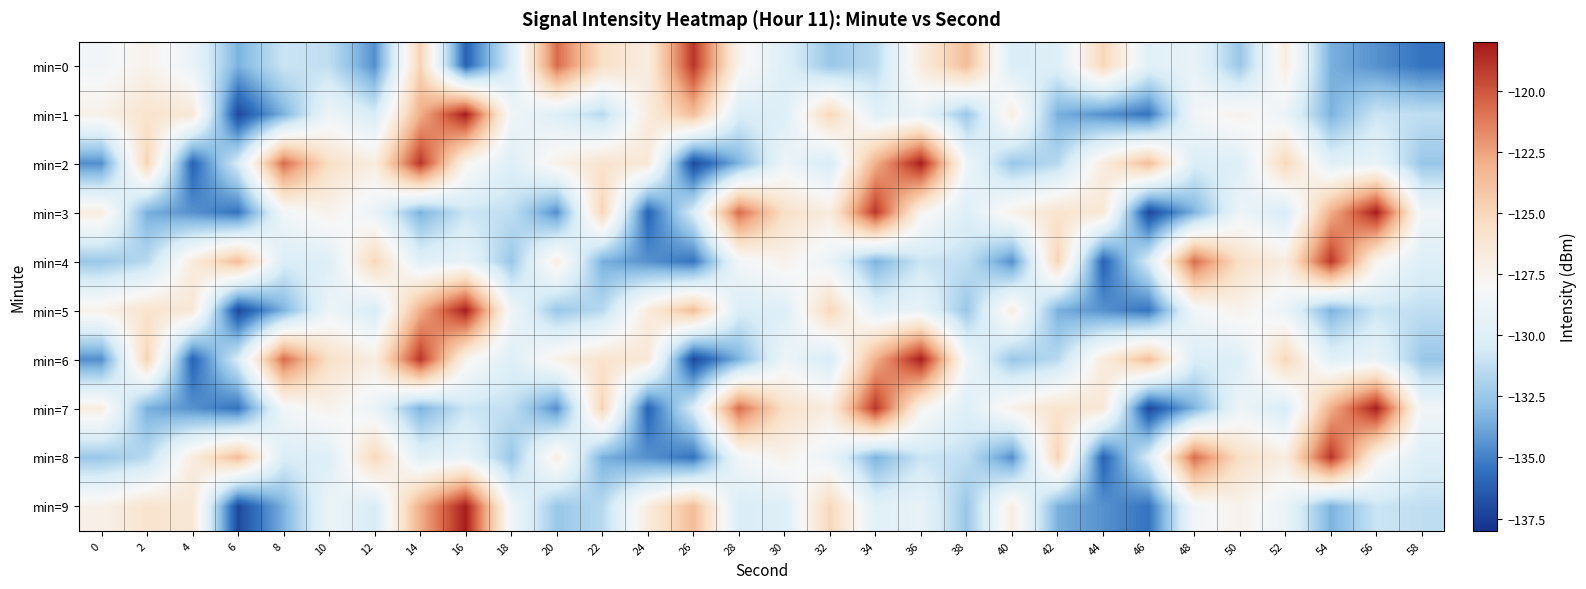

Reading left to right, list all the values displayed in this chart.

min=0: 0=-128.5	2=-127.4	4=-129.0	6=-133.4	8=-130.9	10=-131.3	12=-134.5	14=-124.8	16=-136.1	18=-130.4	20=-120.7	22=-125.6	24=-126.9	26=-118.9	28=-127.5	30=-130.0	32=-132.5	34=-131.6	36=-126.7	38=-123.6	40=-130.3	42=-130.0	44=-125.0	46=-129.7	48=-129.2	50=-132.6	52=-126.9	54=-133.5	56=-134.5	58=-135.5
min=1: 0=-127.3	2=-125.9	4=-126.3	6=-137.1	8=-133.4	10=-128.8	12=-130.5	14=-123.0	16=-118.1	18=-128.7	20=-130.0	22=-131.6	24=-126.7	26=-123.6	28=-130.3	30=-130.0	32=-125.0	34=-129.7	36=-129.2	38=-132.6	40=-126.9	42=-133.5	44=-134.5	46=-135.5	48=-128.5	50=-127.4	52=-129.0	54=-133.4	56=-130.9	58=-131.3
min=2: 0=-134.5	2=-124.8	4=-136.1	6=-130.4	8=-120.7	10=-125.6	12=-126.9	14=-118.9	16=-127.5	18=-130.0	20=-127.3	22=-125.9	24=-126.3	26=-137.1	28=-133.4	30=-128.8	32=-130.5	34=-123.0	36=-118.1	38=-128.7	40=-132.5	42=-131.6	44=-126.7	46=-123.6	48=-130.3	50=-130.0	52=-125.0	54=-129.7	56=-129.2	58=-132.6
min=3: 0=-126.9	2=-133.5	4=-134.5	6=-135.5	8=-128.5	10=-127.4	12=-129.0	14=-133.4	16=-130.9	18=-131.3	20=-134.5	22=-124.8	24=-136.1	26=-130.4	28=-120.7	30=-125.6	32=-126.9	34=-118.9	36=-127.5	38=-130.0	40=-127.3	42=-125.9	44=-126.3	46=-137.1	48=-133.4	50=-128.8	52=-130.5	54=-123.0	56=-118.1	58=-128.7
min=4: 0=-132.5	2=-131.6	4=-126.7	6=-123.6	8=-130.3	10=-130.0	12=-125.0	14=-129.7	16=-129.2	18=-132.6	20=-126.9	22=-133.5	24=-134.5	26=-135.5	28=-128.5	30=-127.4	32=-129.0	34=-133.4	36=-130.9	38=-131.3	40=-134.5	42=-124.8	44=-136.1	46=-130.4	48=-120.7	50=-125.6	52=-126.9	54=-118.9	56=-127.5	58=-130.0
min=5: 0=-127.3	2=-125.9	4=-126.3	6=-137.1	8=-133.4	10=-128.8	12=-130.5	14=-123.0	16=-118.1	18=-128.7	20=-132.5	22=-131.6	24=-126.7	26=-123.6	28=-130.3	30=-130.0	32=-125.0	34=-129.7	36=-129.2	38=-132.6	40=-126.9	42=-133.5	44=-134.5	46=-135.5	48=-128.5	50=-127.4	52=-129.0	54=-133.4	56=-130.9	58=-131.3
min=6: 0=-134.5	2=-124.8	4=-136.1	6=-130.4	8=-120.7	10=-125.6	12=-126.9	14=-118.9	16=-127.5	18=-130.0	20=-127.3	22=-125.9	24=-126.3	26=-137.1	28=-133.4	30=-128.8	32=-130.5	34=-123.0	36=-118.1	38=-128.7	40=-132.5	42=-131.6	44=-126.7	46=-123.6	48=-130.3	50=-130.0	52=-125.0	54=-129.7	56=-129.2	58=-132.6
min=7: 0=-126.9	2=-133.5	4=-134.5	6=-135.5	8=-128.5	10=-127.4	12=-129.0	14=-133.4	16=-130.9	18=-131.3	20=-134.5	22=-124.8	24=-136.1	26=-130.4	28=-120.7	30=-125.6	32=-126.9	34=-118.9	36=-127.5	38=-130.0	40=-127.3	42=-125.9	44=-126.3	46=-137.1	48=-133.4	50=-128.8	52=-130.5	54=-123.0	56=-118.1	58=-128.7
min=8: 0=-132.5	2=-131.6	4=-126.7	6=-123.6	8=-130.3	10=-130.0	12=-125.0	14=-129.7	16=-129.2	18=-132.6	20=-126.9	22=-133.5	24=-134.5	26=-135.5	28=-128.5	30=-127.4	32=-129.0	34=-133.4	36=-130.9	38=-131.3	40=-134.5	42=-124.8	44=-136.1	46=-130.4	48=-120.7	50=-125.6	52=-126.9	54=-118.9	56=-127.5	58=-130.0
min=9: 0=-127.3	2=-125.9	4=-126.3	6=-137.1	8=-133.4	10=-128.8	12=-130.5	14=-123.0	16=-118.1	18=-128.7	20=-132.5	22=-131.6	24=-126.7	26=-123.6	28=-130.3	30=-130.0	32=-125.0	34=-129.7	36=-129.2	38=-132.6	40=-126.9	42=-133.5	44=-134.5	46=-135.5	48=-128.5	50=-127.4	52=-129.0	54=-133.4	56=-130.9	58=-131.3